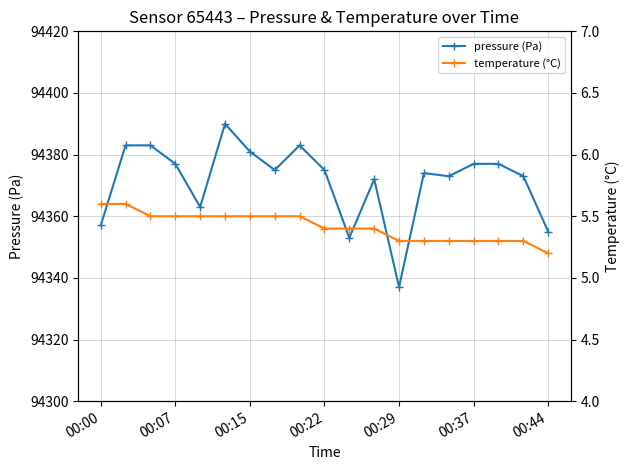

At which label does pressure (Pa) reach its minimum?

00:29